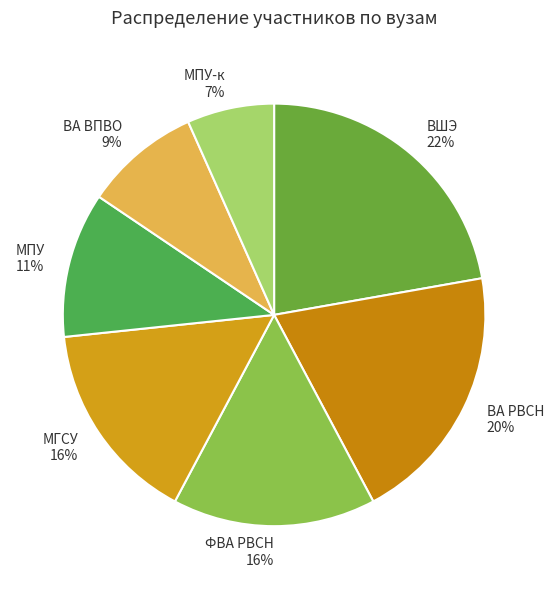

Is it true that ВА РВСН is 20% of the pie?

True